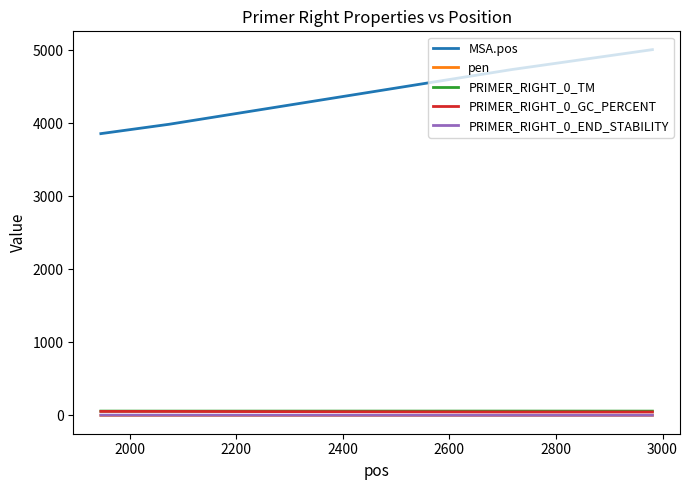

What is the maximum value for MSA.pos?

5008.0